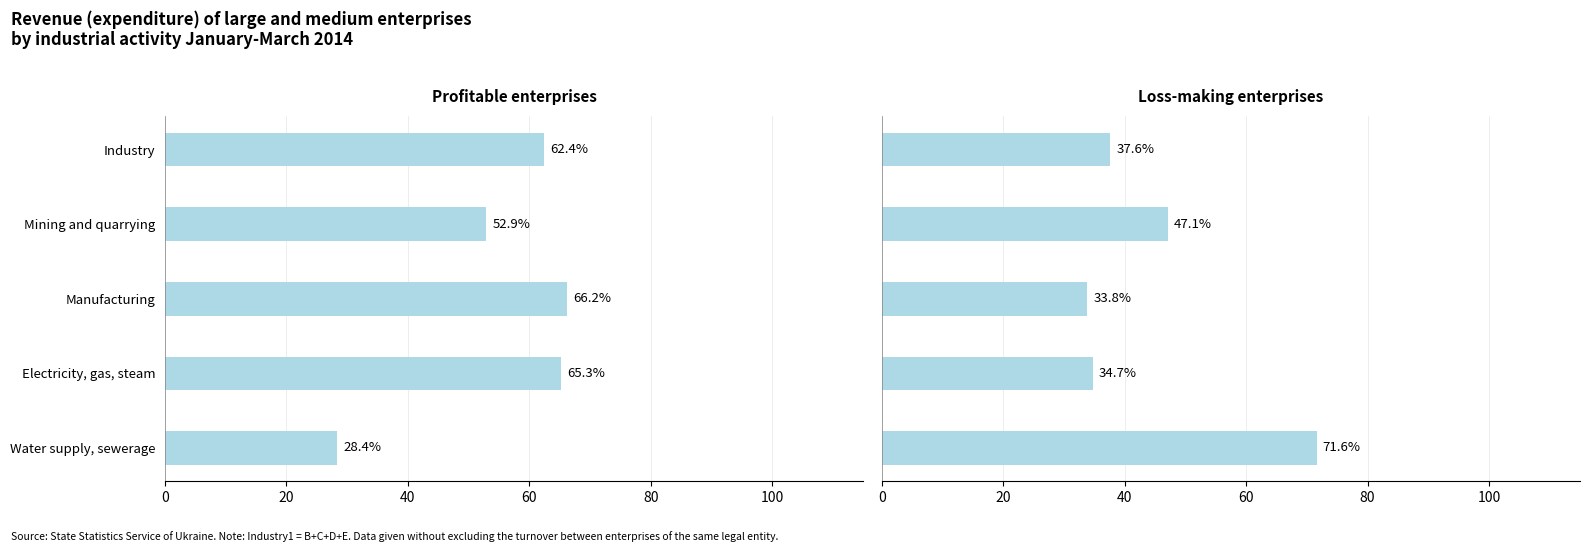

Reading left to right, extract all data points from this chart.

Profitable enterprises (%): 0=62.4	20=52.9	40=66.2	60=65.3	80=28.4
Loss-making enterprises (%): 0=37.6	20=47.1	40=33.8	60=34.7	80=71.6